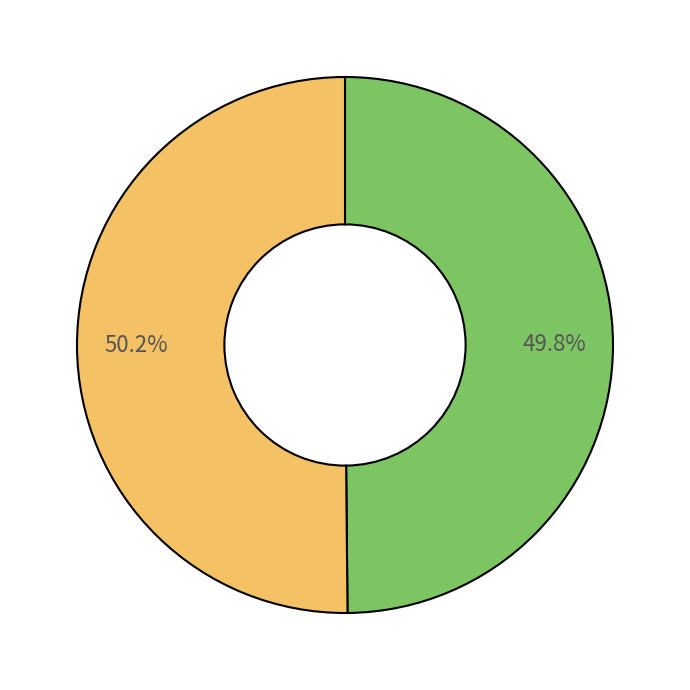

Rank the categories by value from highest to lowest.

Resolución de Ampliación, Adenda de Ampliación